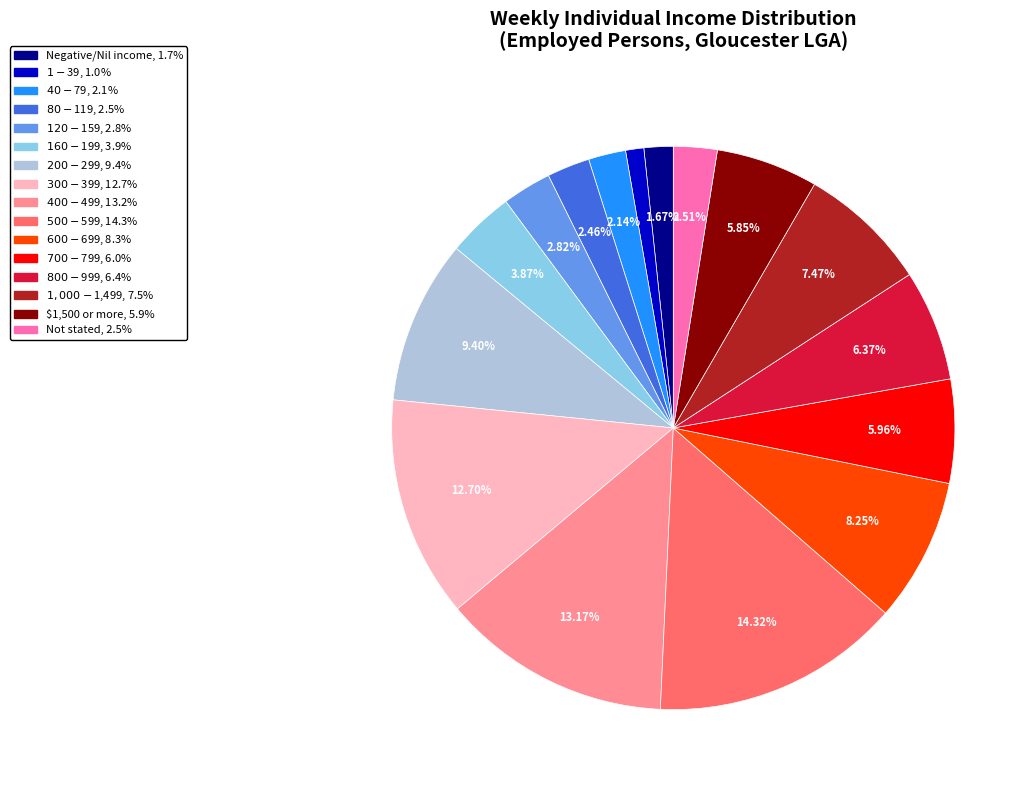

The $400-$499 slice represents 5% of the pie. True or false?

False